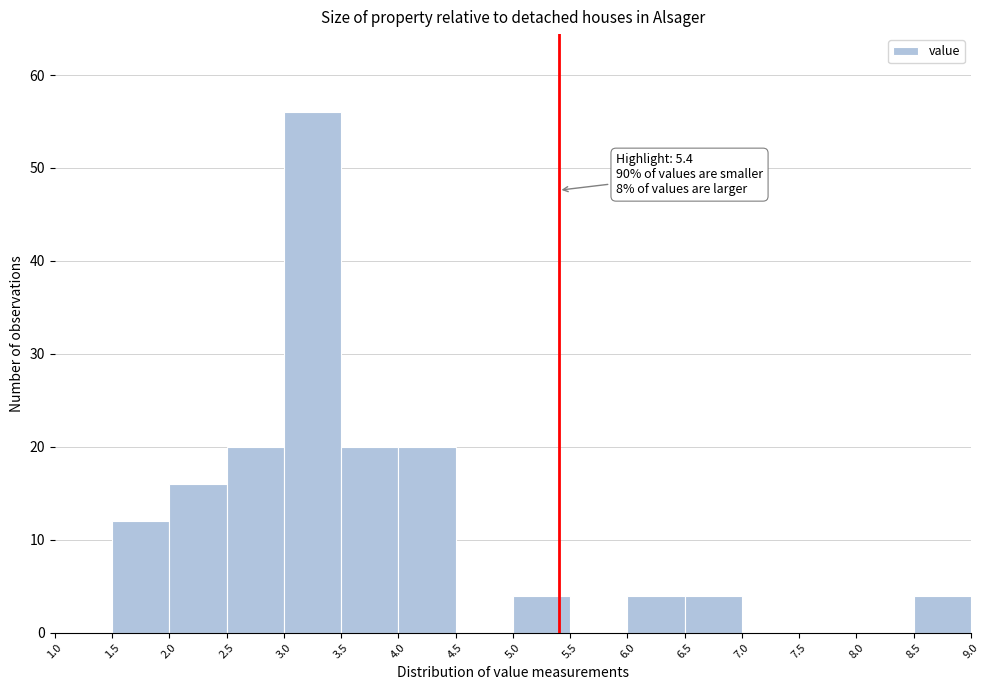

Over which range of the x-axis is the bar tallest?

3.0 to 3.5